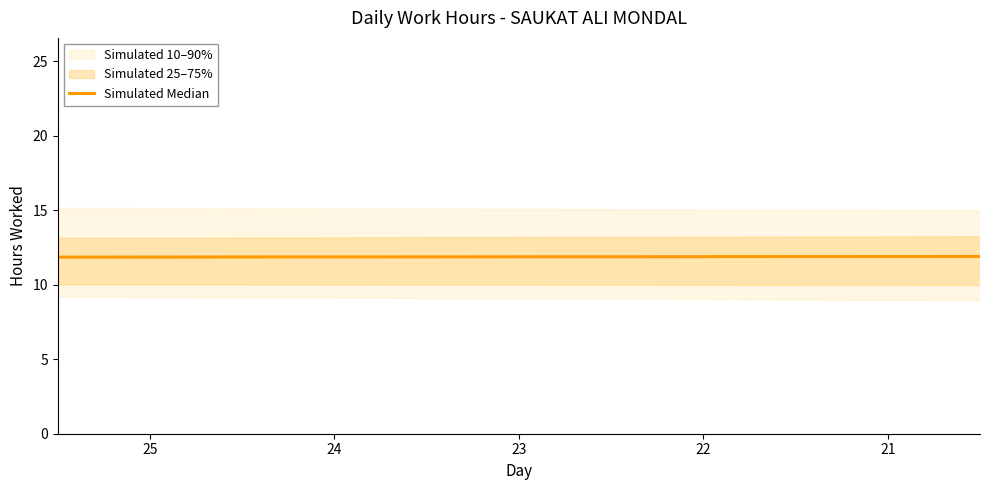

Read the value at 24.

11.9